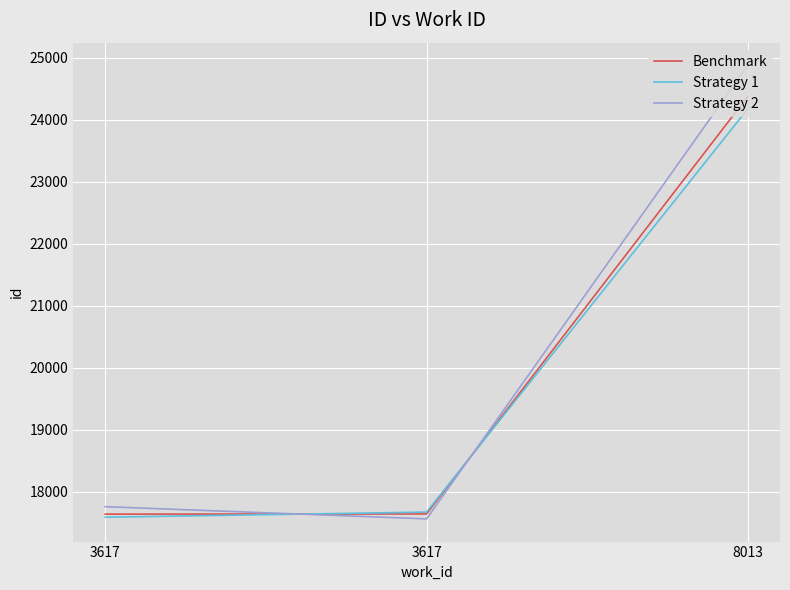

At which label is Strategy 1 closest to 20882?

3617